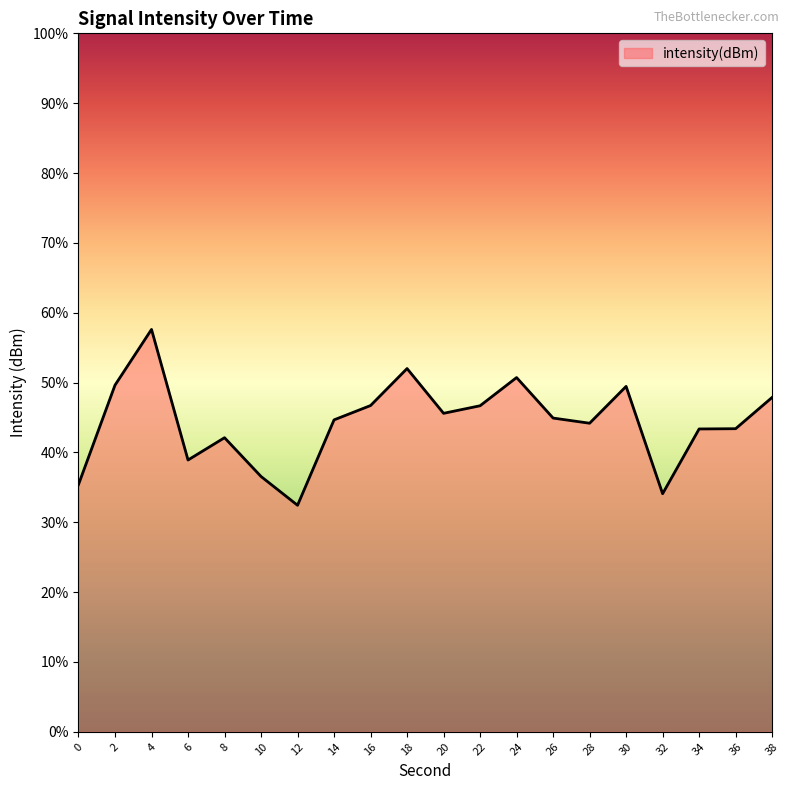

At which label does the data first exceed -121?

2